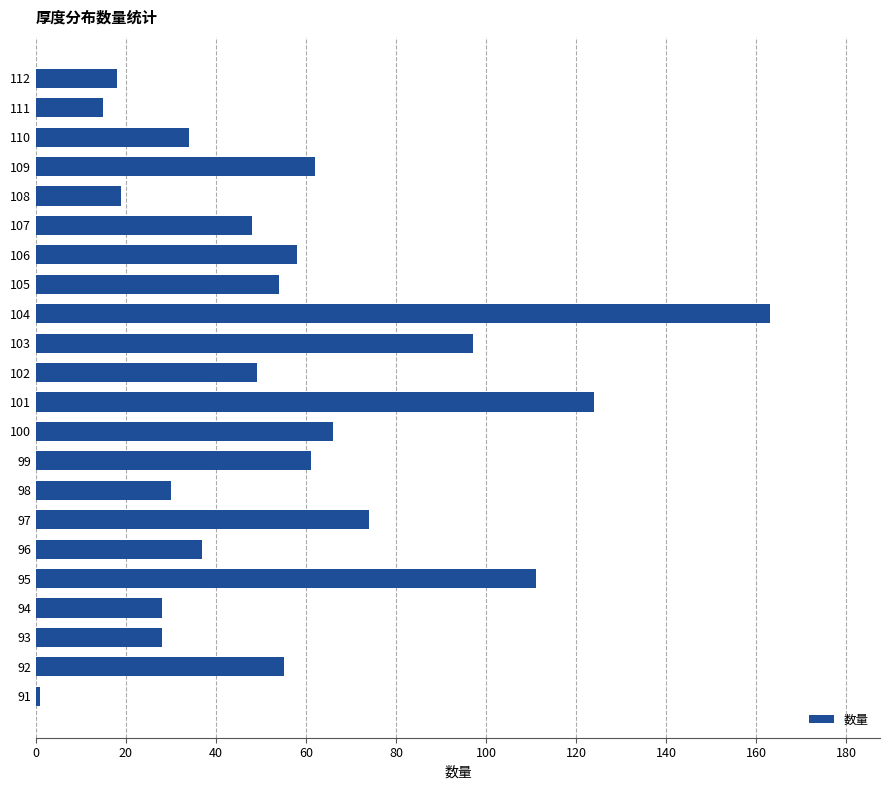

Is it true that the value at 112 is 18?

True